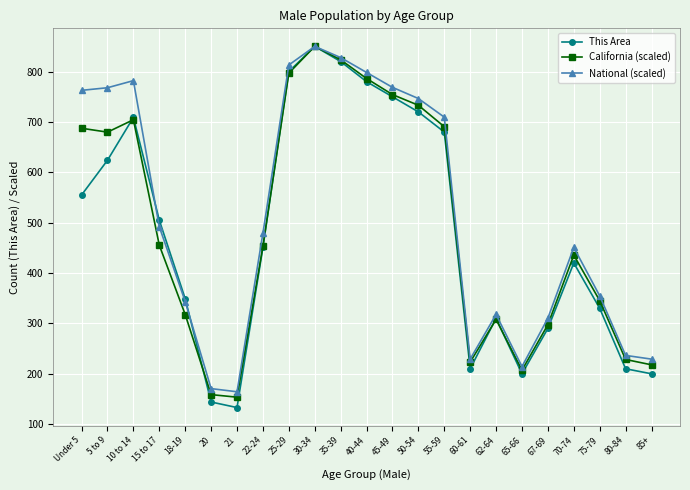

What are all the series names shown in the legend?

This Area, California (scaled), National (scaled)